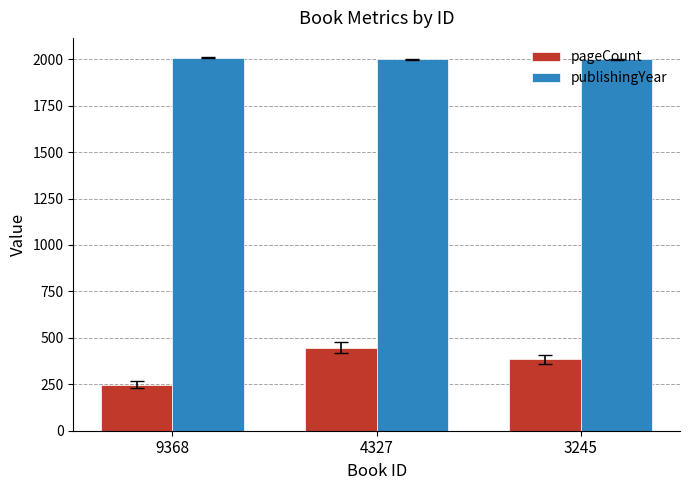

Reading right to left, extract all data points from this chart.

pageCount: 3245=384	4327=448	9368=248
publishingYear: 3245=1999	4327=1999	9368=2009